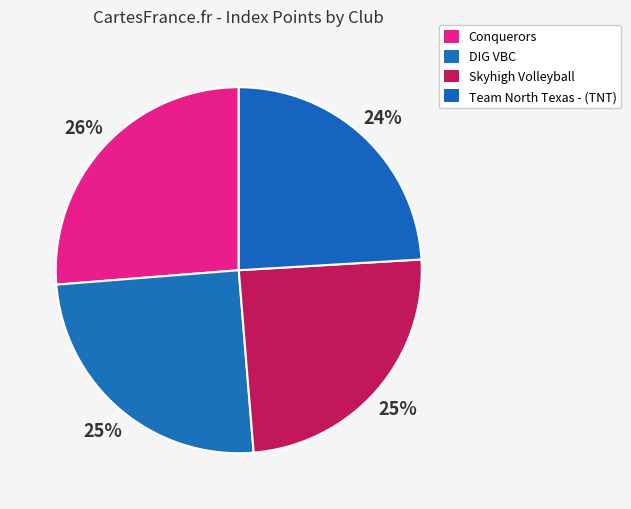

What is the largest slice in the pie chart?

Conquerors